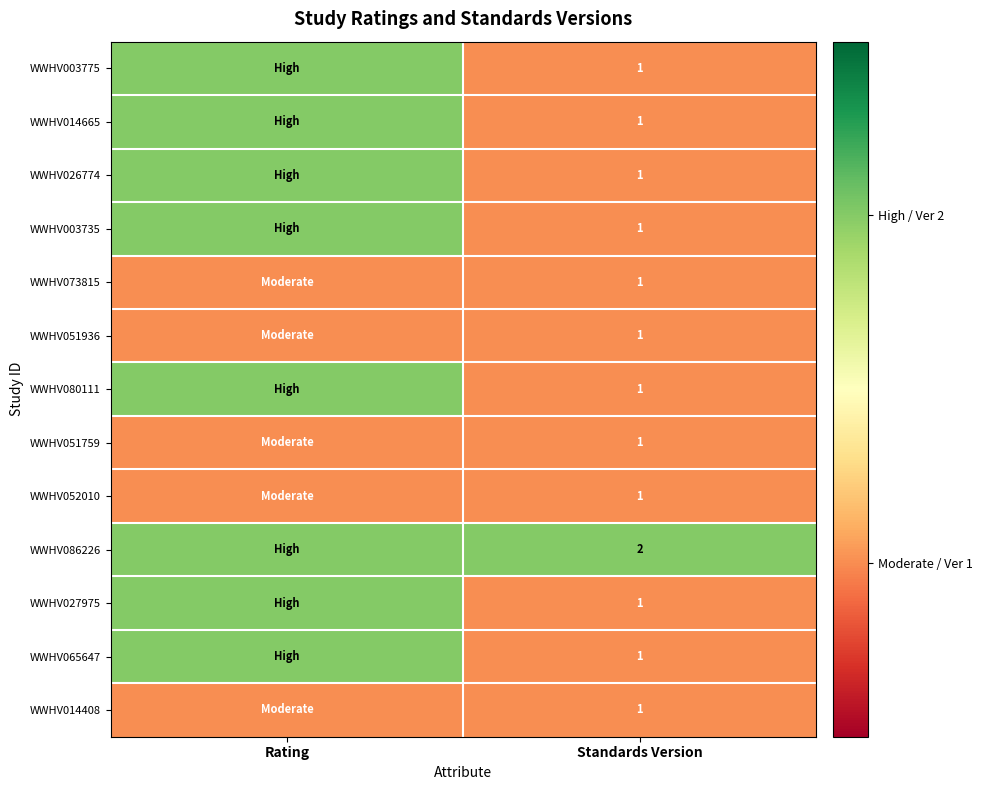

Is it true that WWHV073815 equals 2 at Standards Version?

False